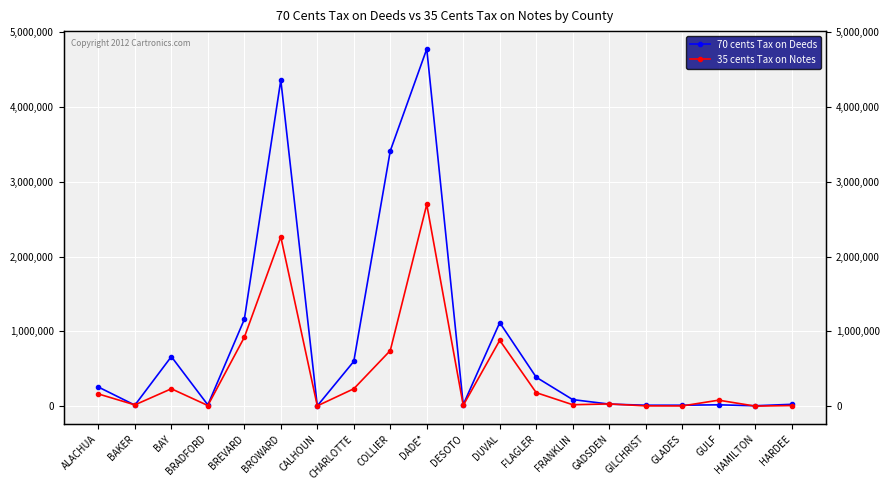

What are all the series names shown in the legend?

70 cents Tax on Deeds, 35 cents Tax on Notes